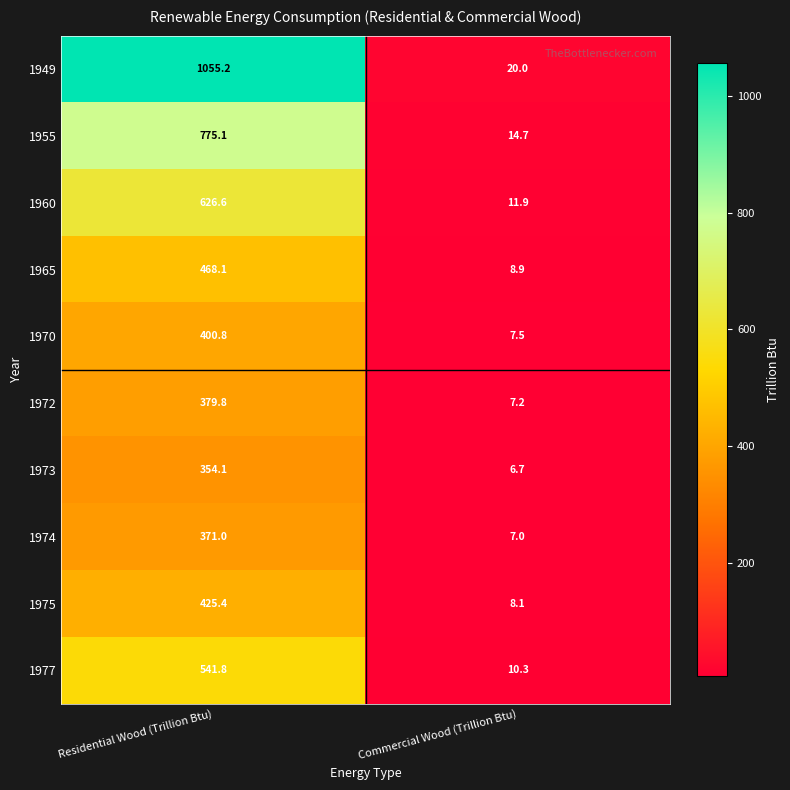

At which category is the sum across all series the highest?

Residential Wood (Trillion Btu)